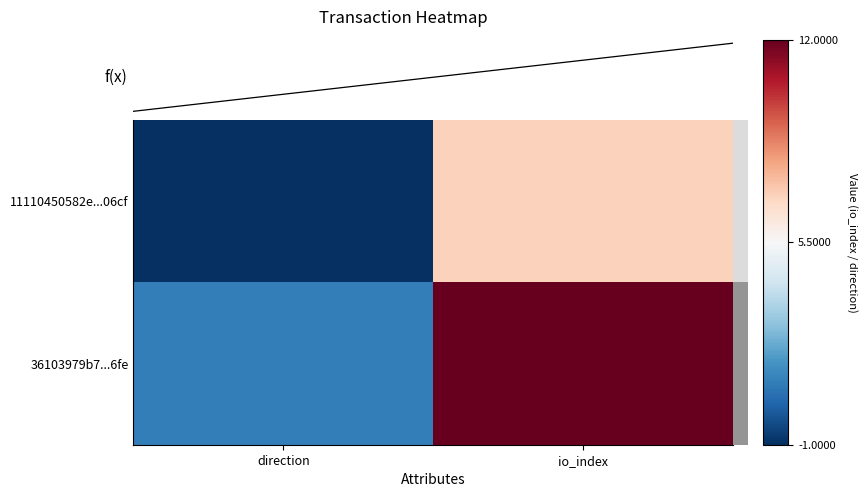

The 11110450582e...06cf series shows 1 at io_index. True or false?

False